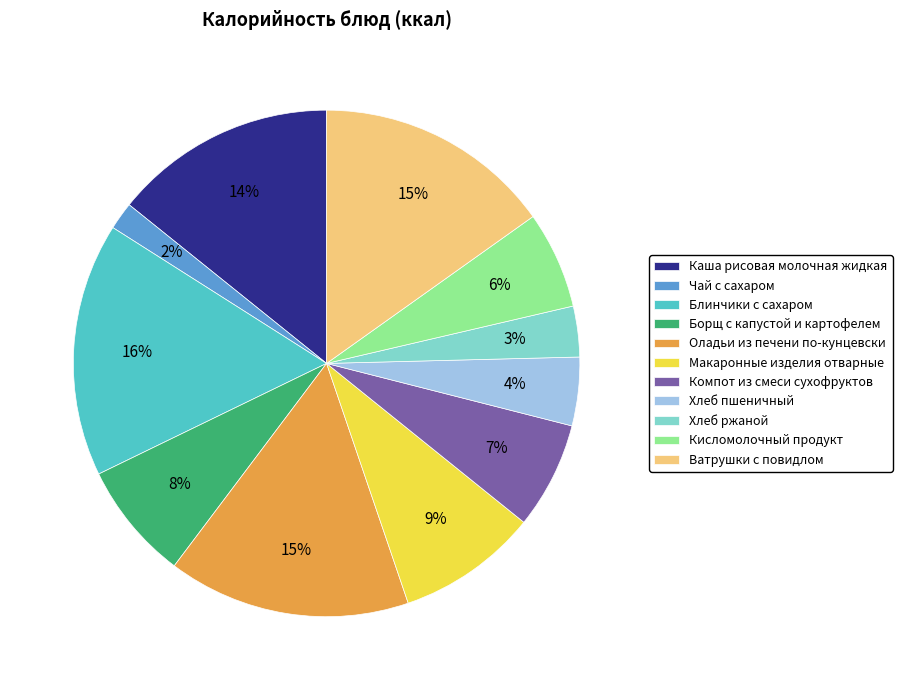

To the nearest percent, what is the combined percentage of Макаронные изделия отварные and Каша рисовая молочная жидкая?

23%